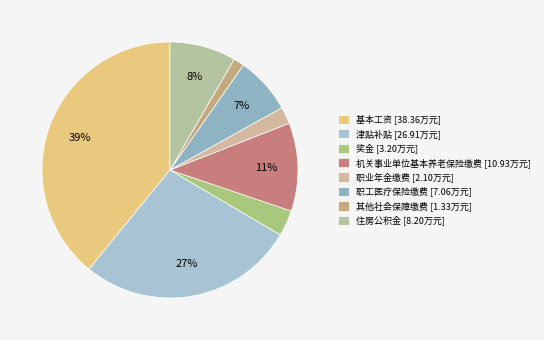

How many slices are in this pie chart?

8